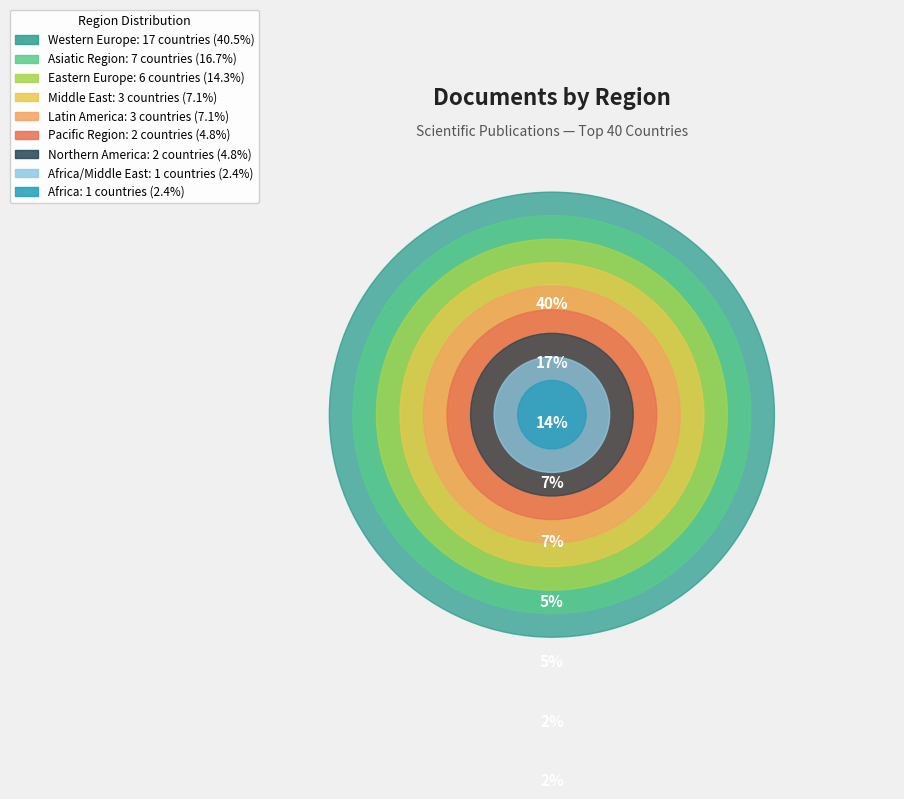

Is it true that Western Europe is 40% of the pie?

True